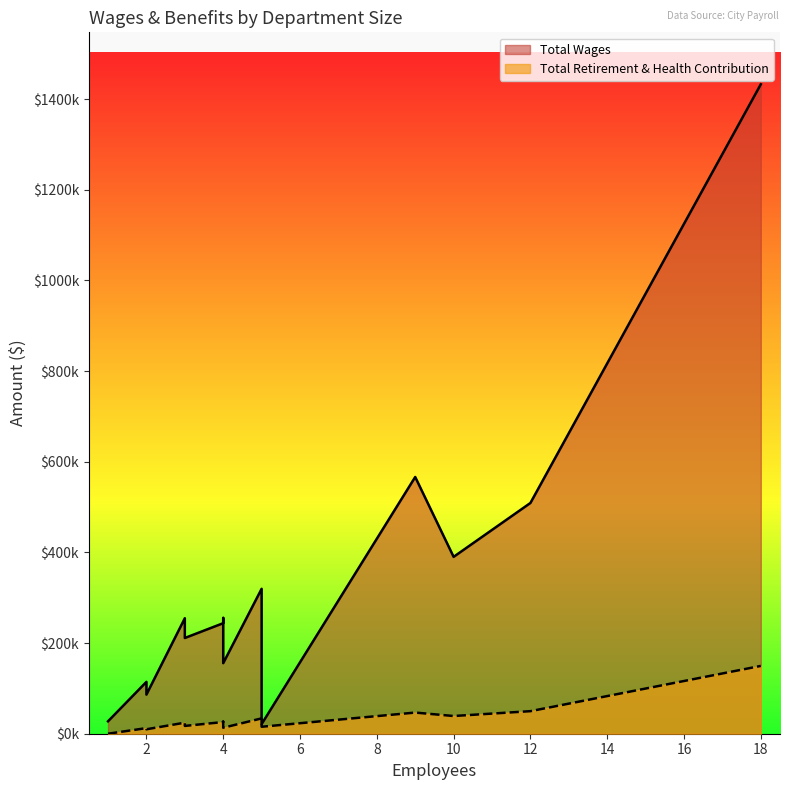

Is the value of Total Wages at 4 greater than the value of Total Retirement & Health Contribution at 5?

Yes